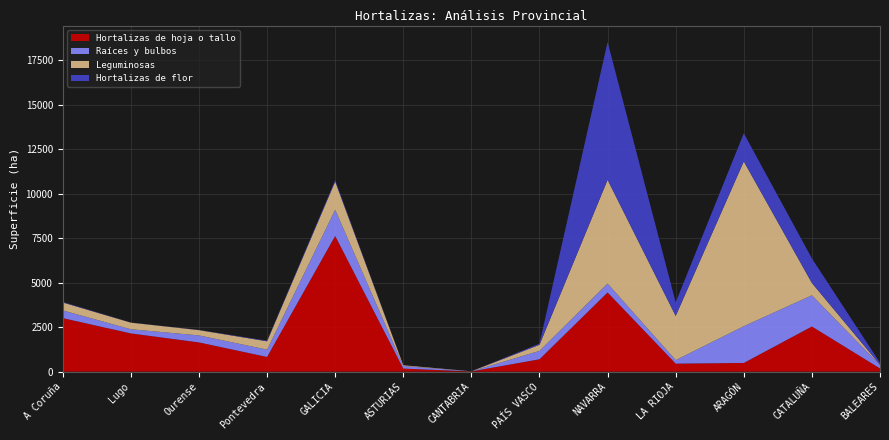

Reading left to right, extract all data points from this chart.

Hortalizas de hoja o tallo: A Coruña=3007	Lugo=2148	Ourense=1642	Pontevedra=826	GALICIA=7623	ASTURIAS=172	CANTABRIA=15	PAÍS VASCO=695	NAVARRA=4448	LA RIOJA=450	ARAGÓN=489	CATALUÑA=2536	BALEARES=181
Raíces y bulbos: A Coruña=433	Lugo=234	Ourense=395	Pontevedra=411	GALICIA=1473	ASTURIAS=148	CANTABRIA=4	PAÍS VASCO=473	NAVARRA=503	LA RIOJA=197	ARAGÓN=2064	CATALUÑA=1753	BALEARES=195
Leguminosas: A Coruña=446	Lugo=371	Ourense=296	Pontevedra=469	GALICIA=1582	ASTURIAS=40	CANTABRIA=2	PAÍS VASCO=342	NAVARRA=5825	LA RIOJA=2483	ARAGÓN=9257	CATALUÑA=692	BALEARES=13
Hortalizas de flor: A Coruña=32	Lugo=6	Ourense=8	Pontevedra=35	GALICIA=81	ASTURIAS=2	CANTABRIA=1	PAÍS VASCO=64	NAVARRA=7739	LA RIOJA=765	ARAGÓN=1581	CATALUÑA=1379	BALEARES=109